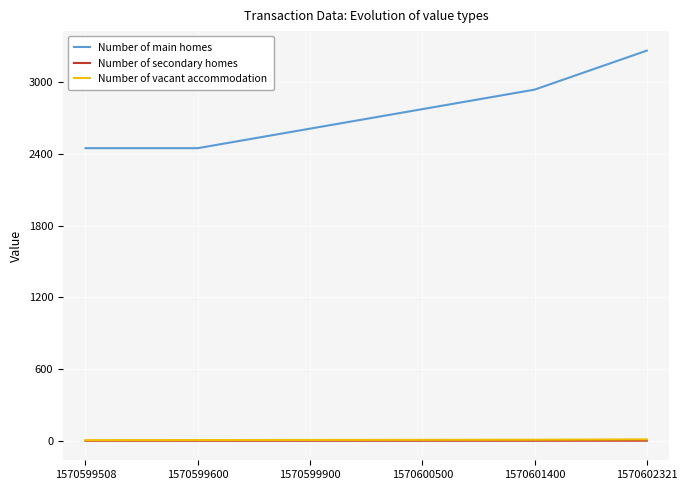

True or false: Number of main homes has a value of 3265.0 at 1570602321.

True